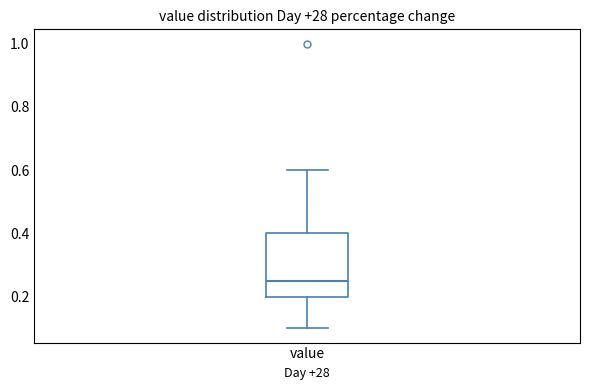

Read this box plot against the y-axis: the position of the median line, the range covered by the box, and the ends of both whiskers. The values are not printed on the chart, so give them approximately, as read against the axis.

median 0.26, box 0.20 to 0.40, whiskers 0.10 to 0.60